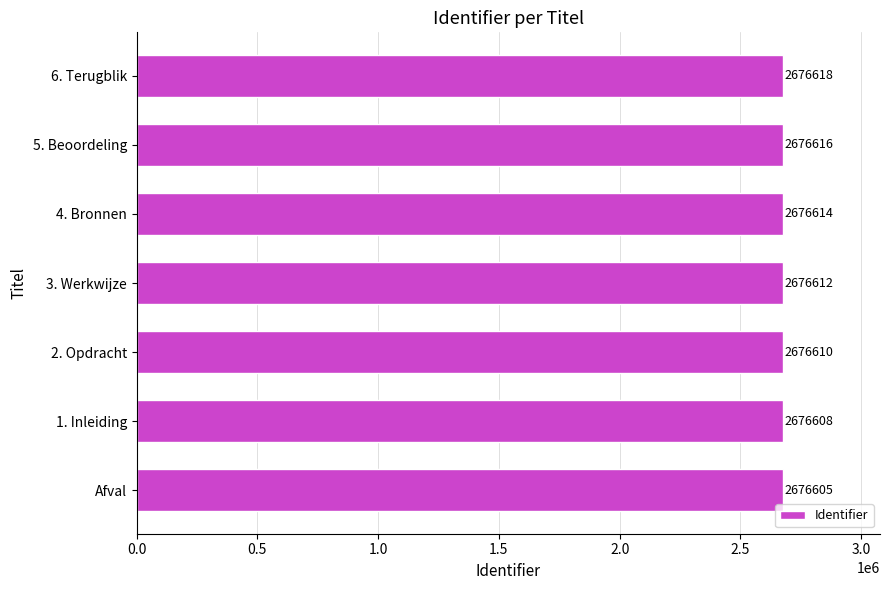

What is the maximum value shown in the chart?

2676618